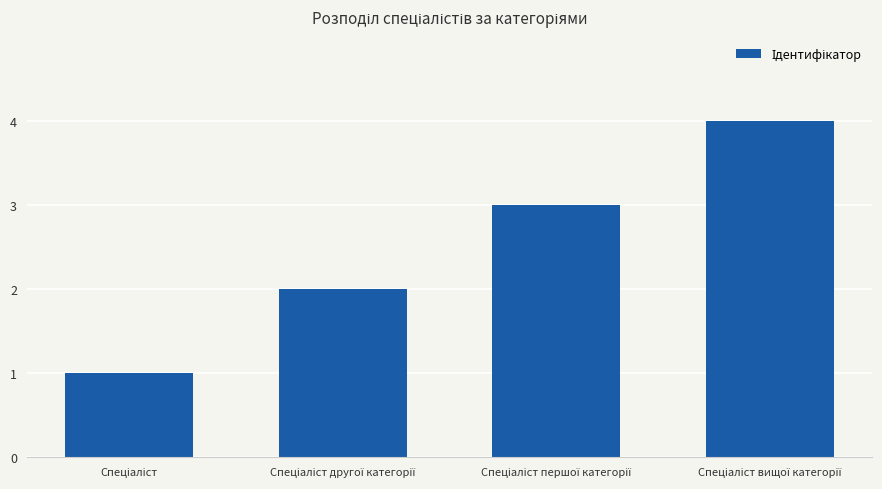

What is the sum of all values?

10